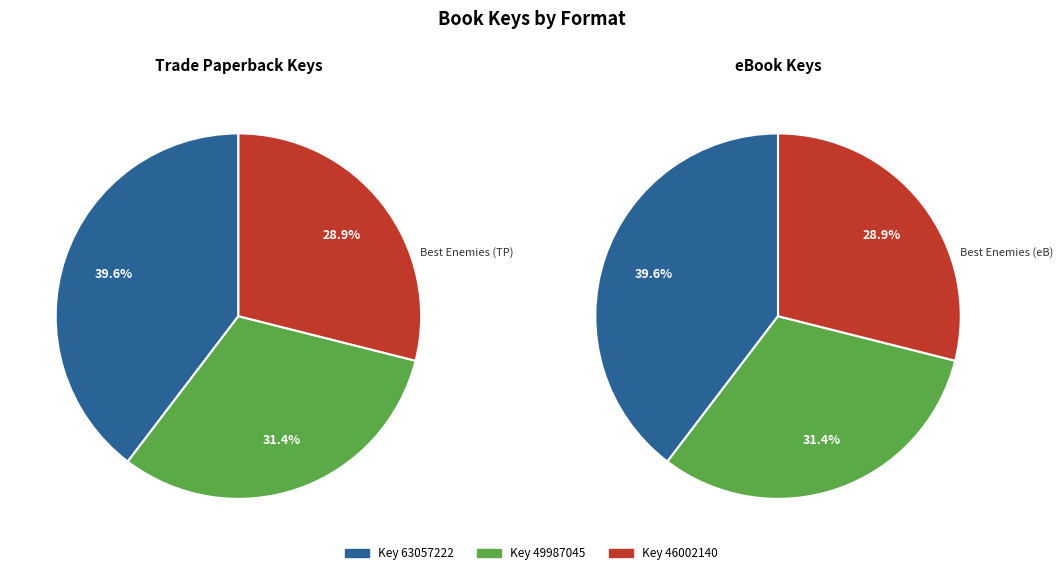

To the nearest percent, what percentage of the pie is 1?

31%